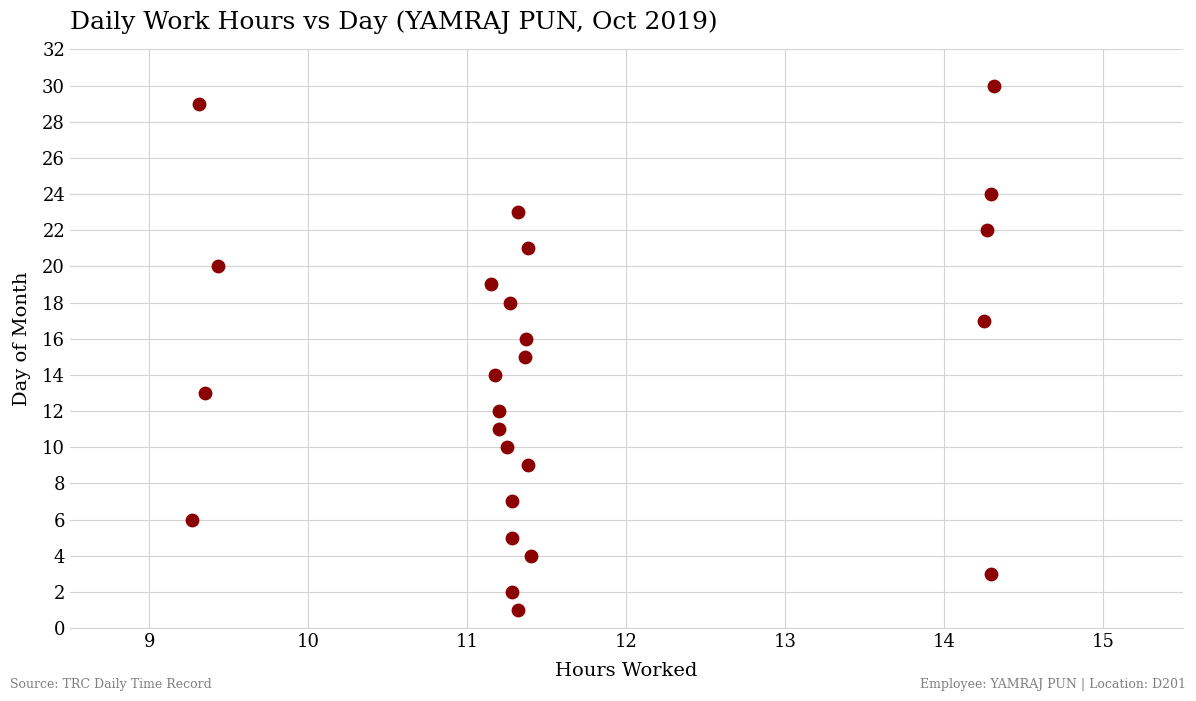

What is the range of Y values (max minus min)?

29